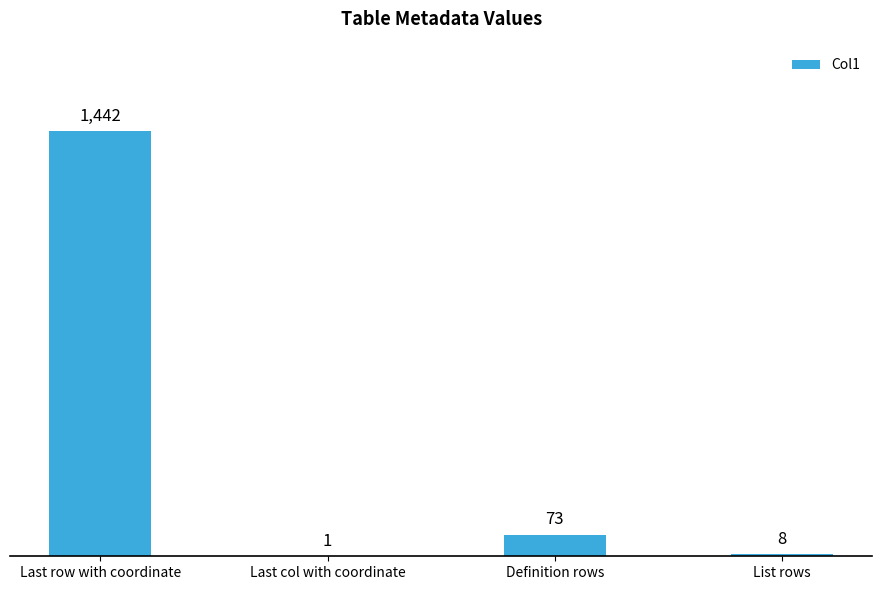

What is the change in value from Definition rows to List rows?

-65